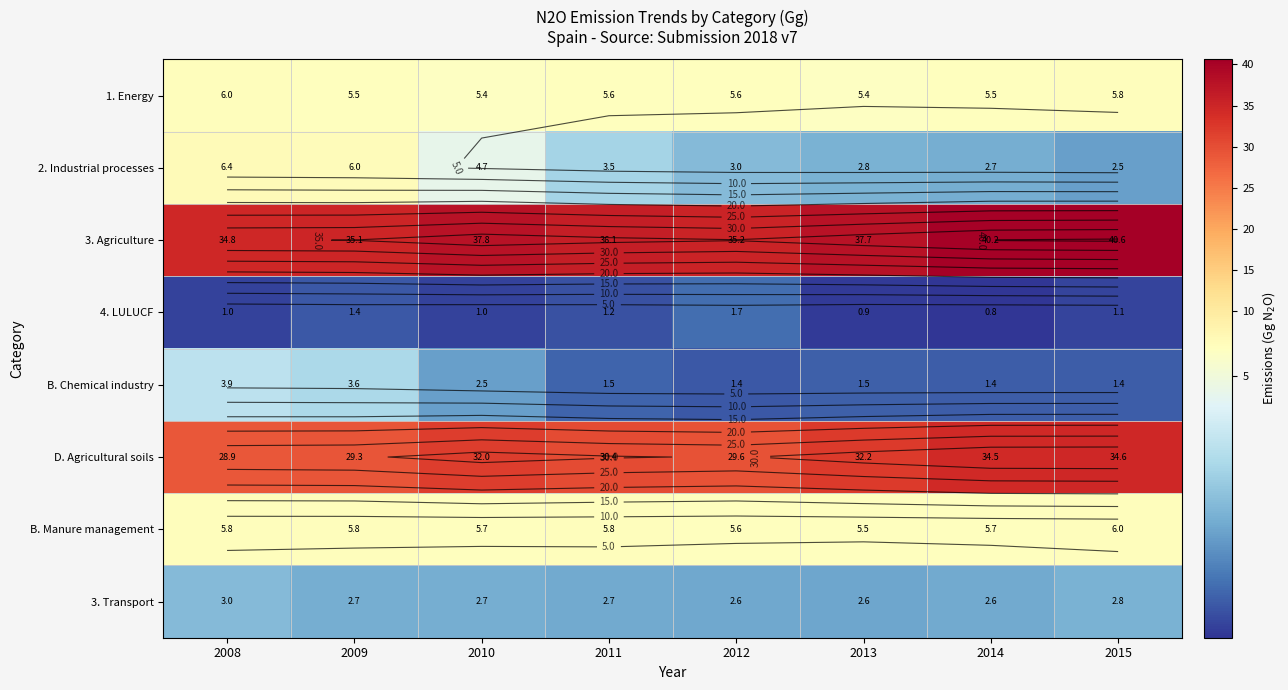

Which label corresponds to the smallest value in the chart?

2014